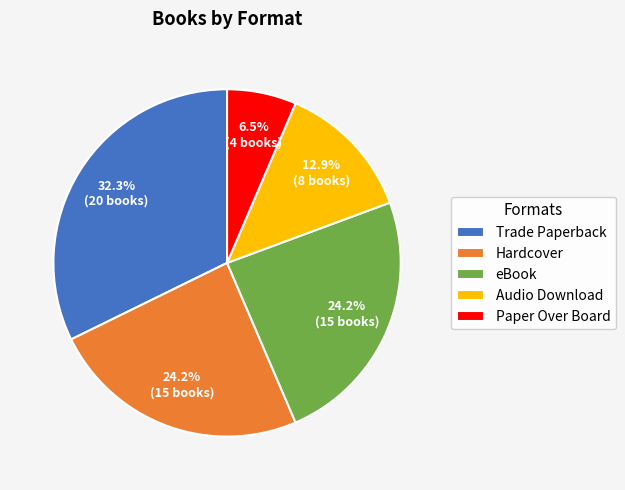

To the nearest percent, what portion does eBook represent?

24%